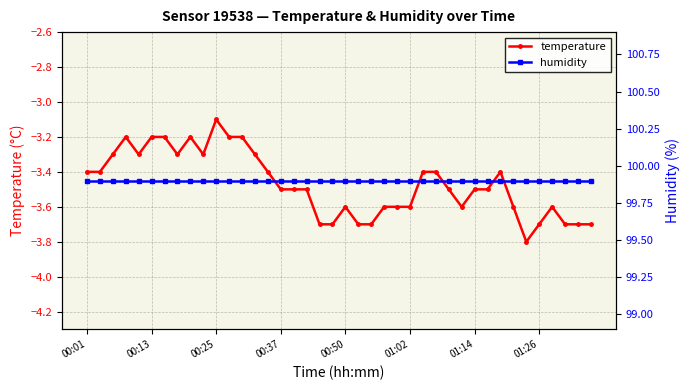

True or false: temperature has more than 0 interior local peaks.

True